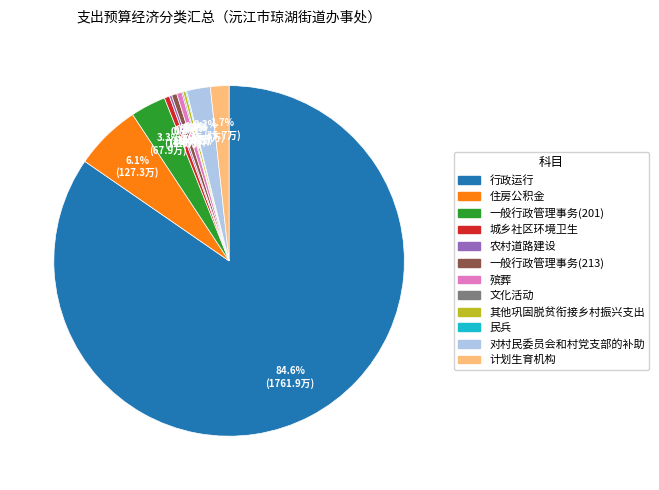

What percentage is the 行政运行 slice, to the nearest percent?

85%